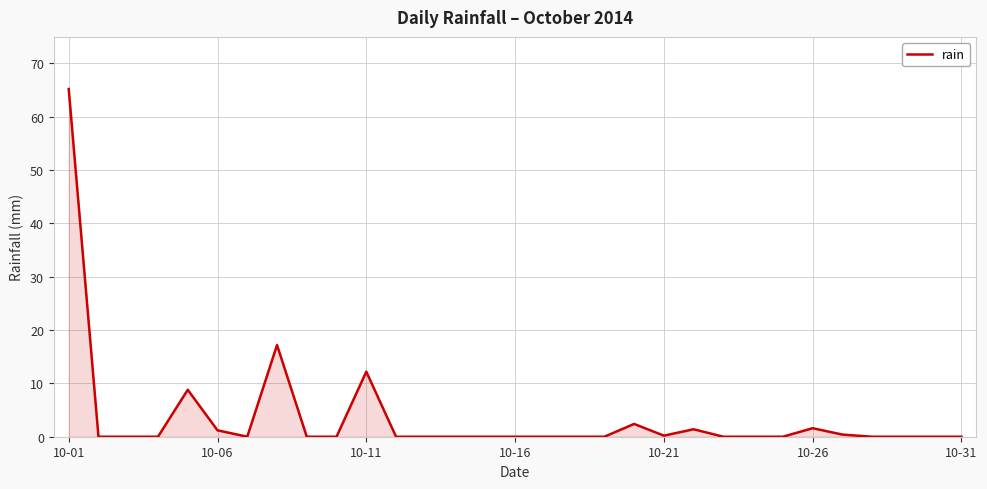

What is the maximum value shown in the chart?

65.2